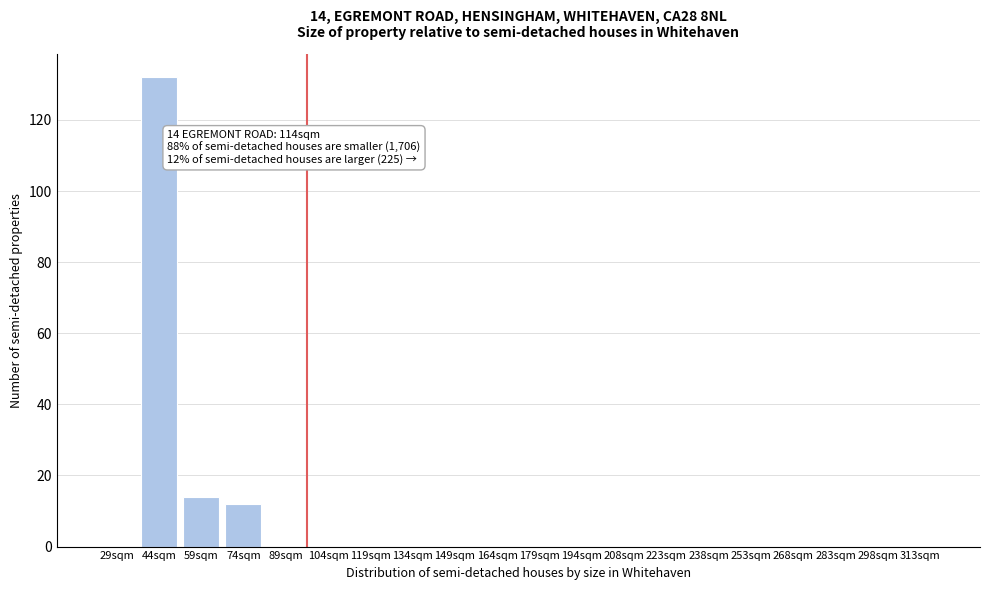

Reading left to right, list all the values displayed in this chart.

29sqm=0	44sqm=132	59sqm=14	74sqm=12	89sqm=0	104sqm=0	119sqm=0	134sqm=0	149sqm=0	164sqm=0	179sqm=0	194sqm=0	208sqm=0	223sqm=0	238sqm=0	253sqm=0	268sqm=0	283sqm=0	298sqm=0	313sqm=0